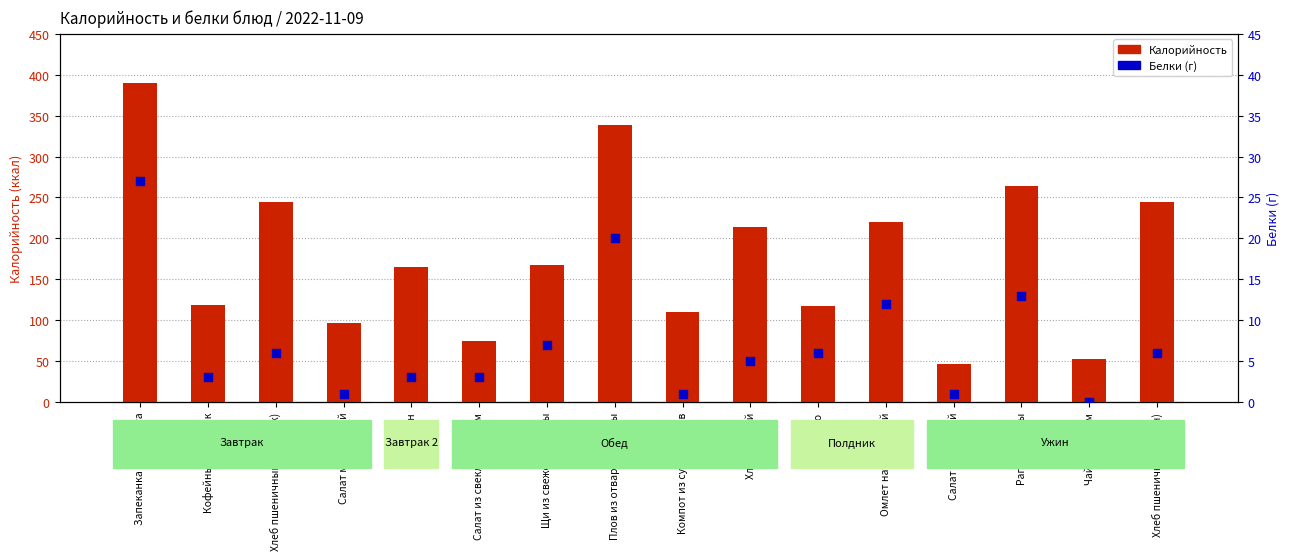

Which series contains the highest Y value?

Калорийность